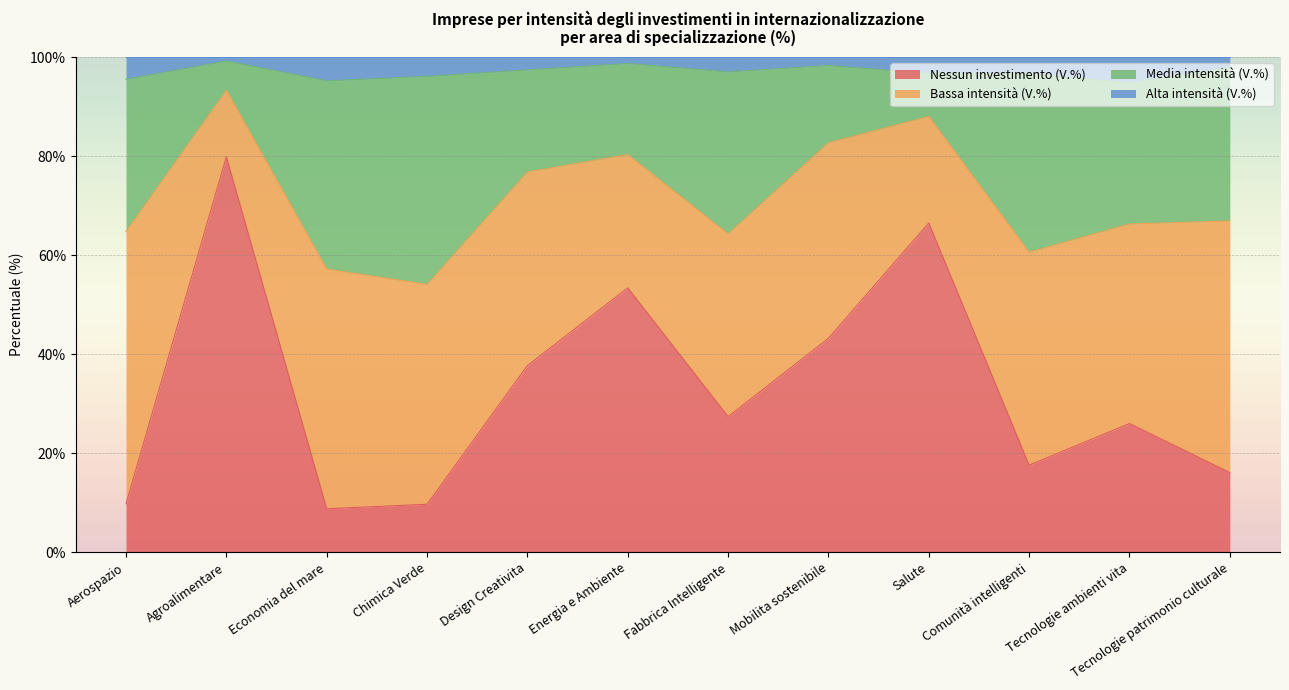

Which category has the highest value in the Nessun investimento (V.%) series?

Agroalimentare